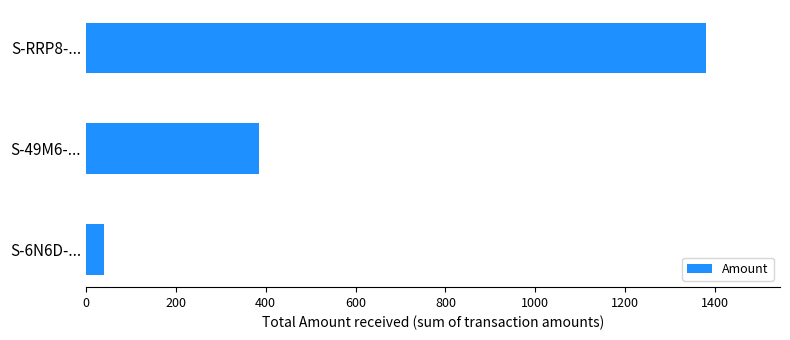

What is the difference between the maximum and minimum values?

1340